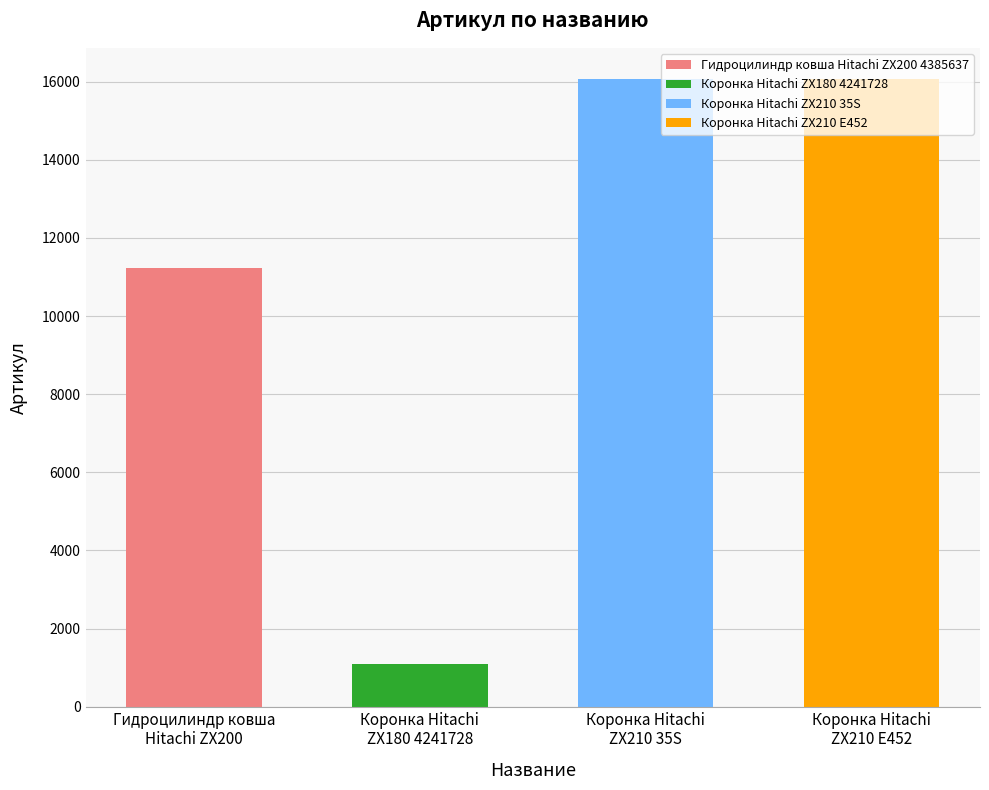

True or false: the data shows 11227 at Гидроцилиндр ковша Hitachi ZX200 4385637.

True